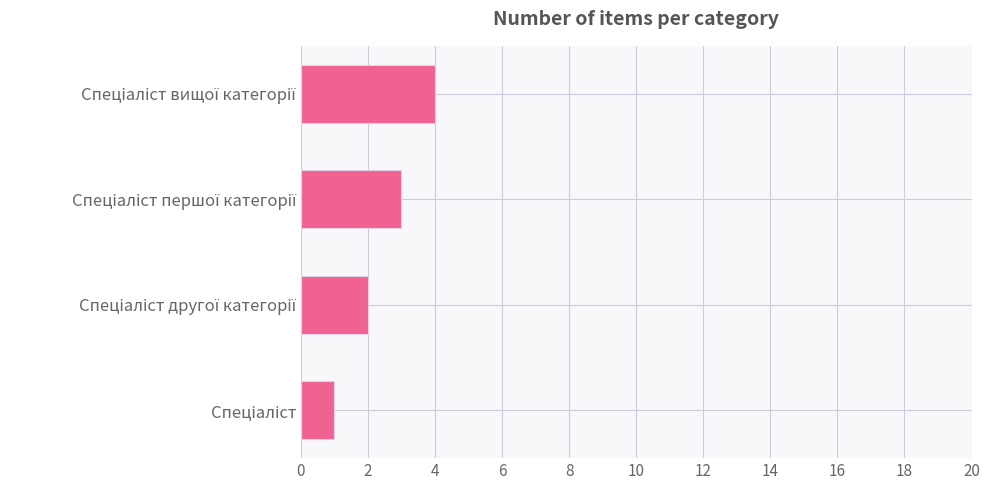

What is the greatest value displayed?

4